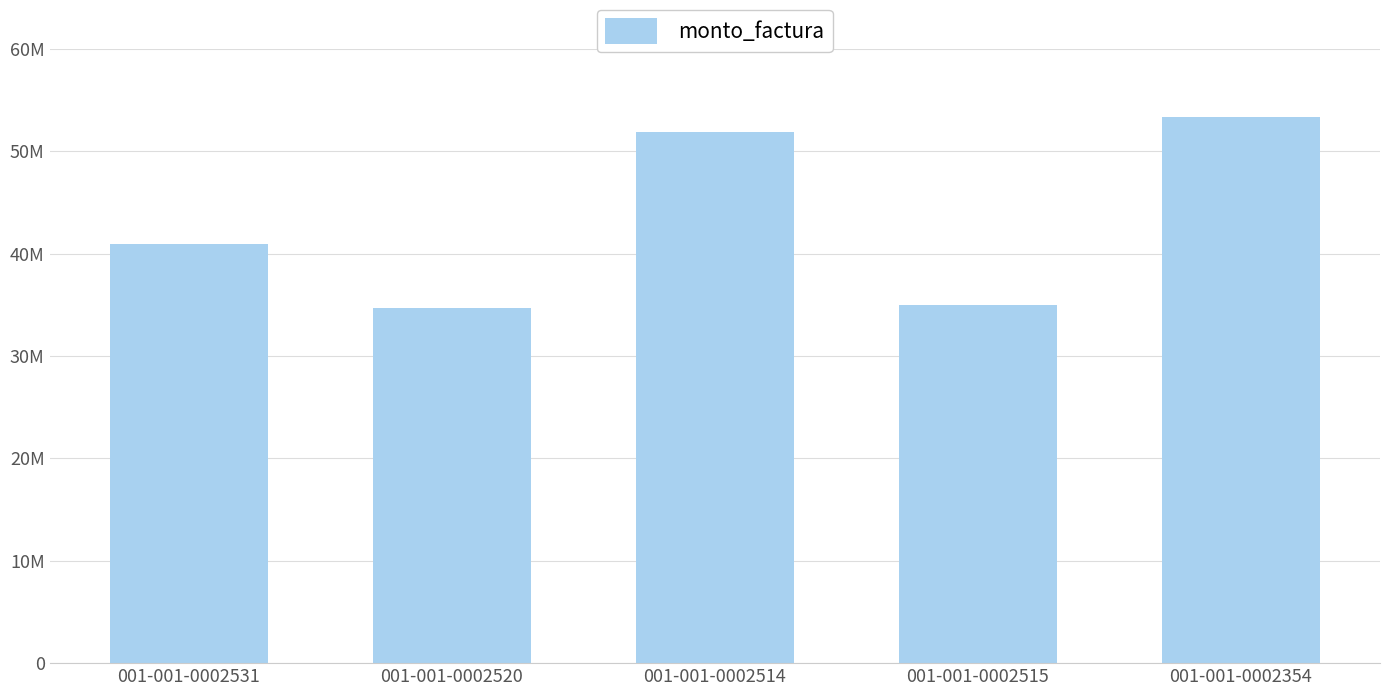

What is the change in value from 001-001-0002520 to 001-001-0002514?

+17143632